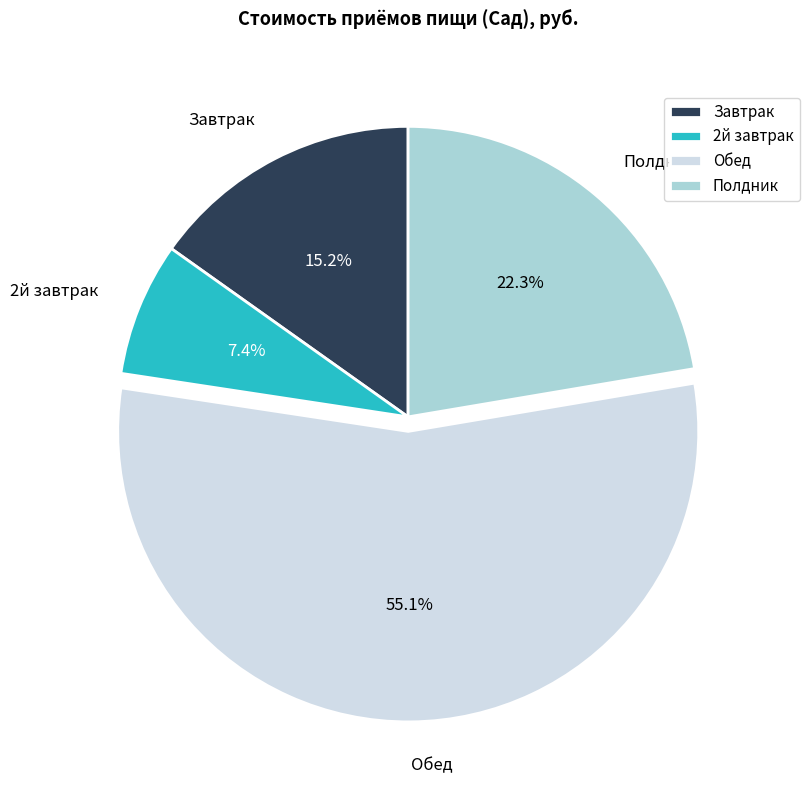

To the nearest percent, what portion does Обед represent?

55%